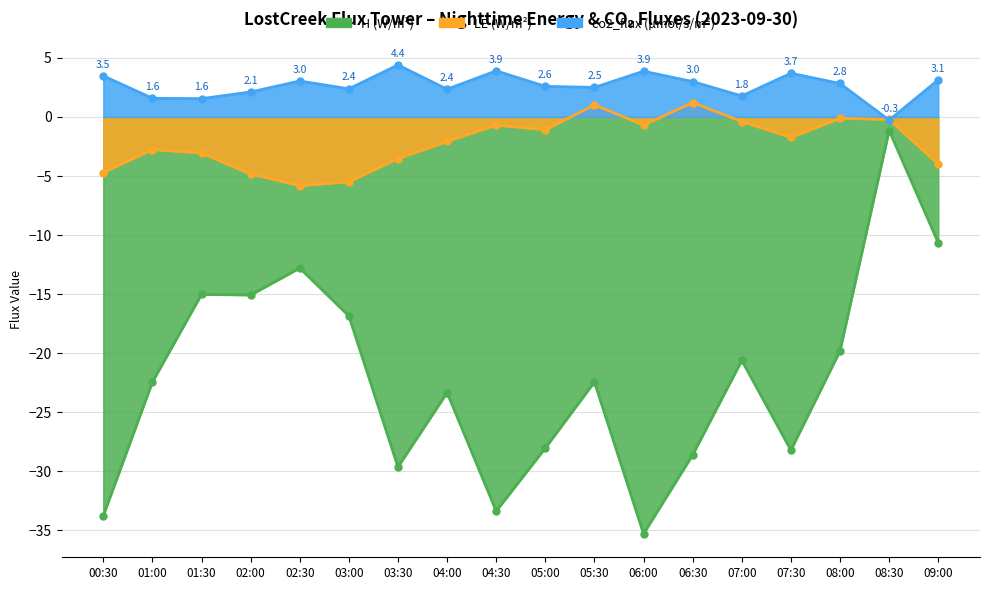

Rank the series by their maximum value, from highest to lowest.

co2_flux (µmol/s/m²), LE (W/m²), H (W/m²)